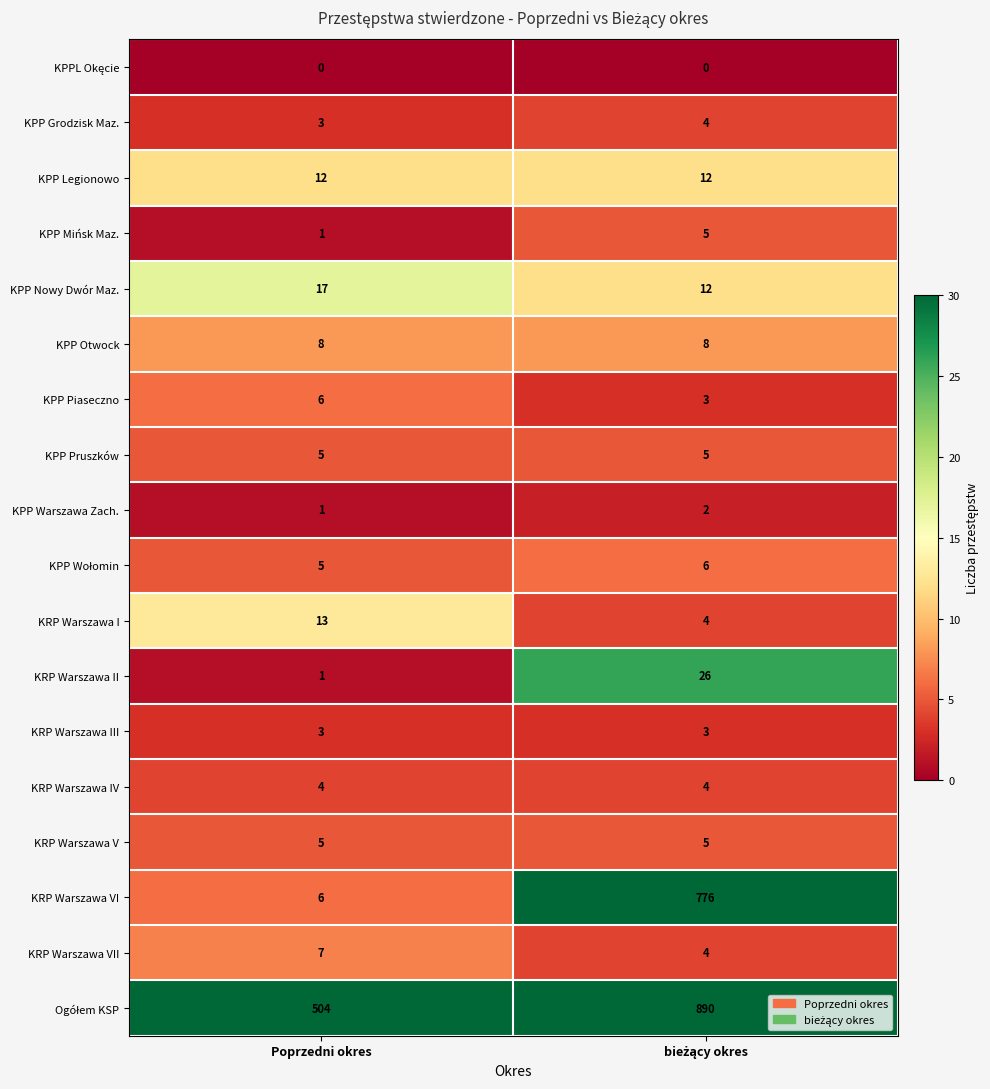

What is the maximum value for KRP Warszawa III?

3